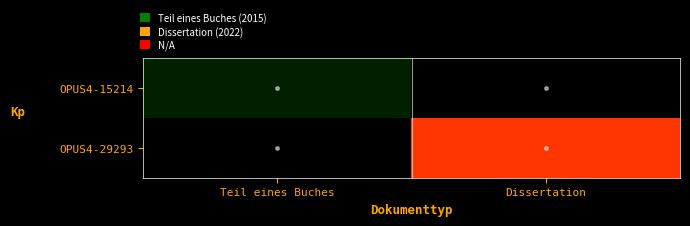

What is the maximum value shown in the chart?

2022.0